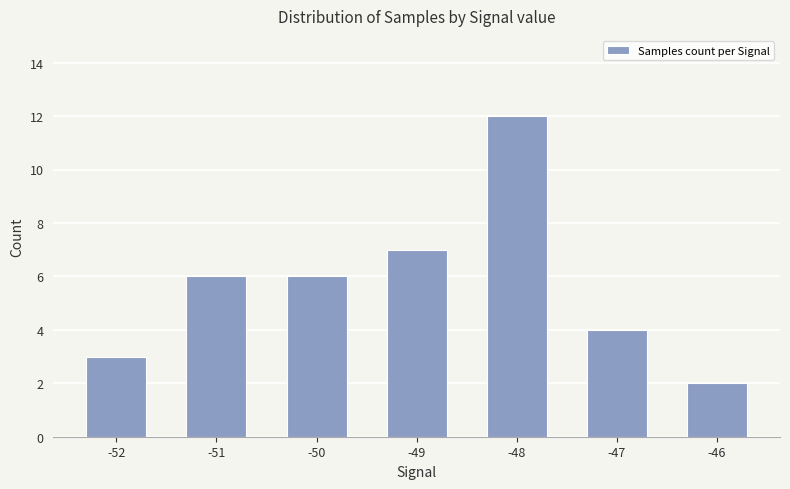

The value at -51 is 6. True or false?

True